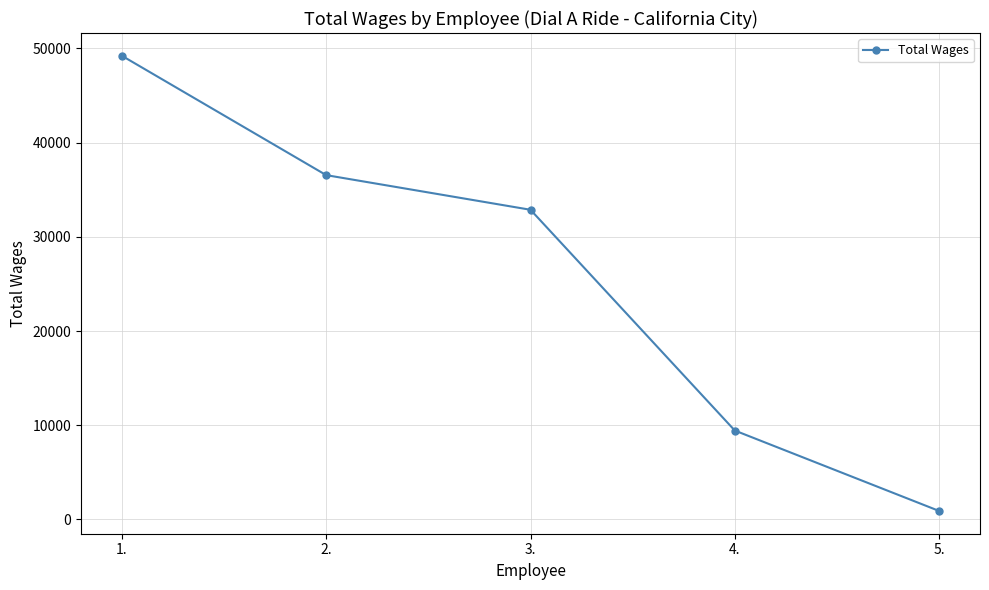

What is the difference between the second highest and second lowest values?

27115